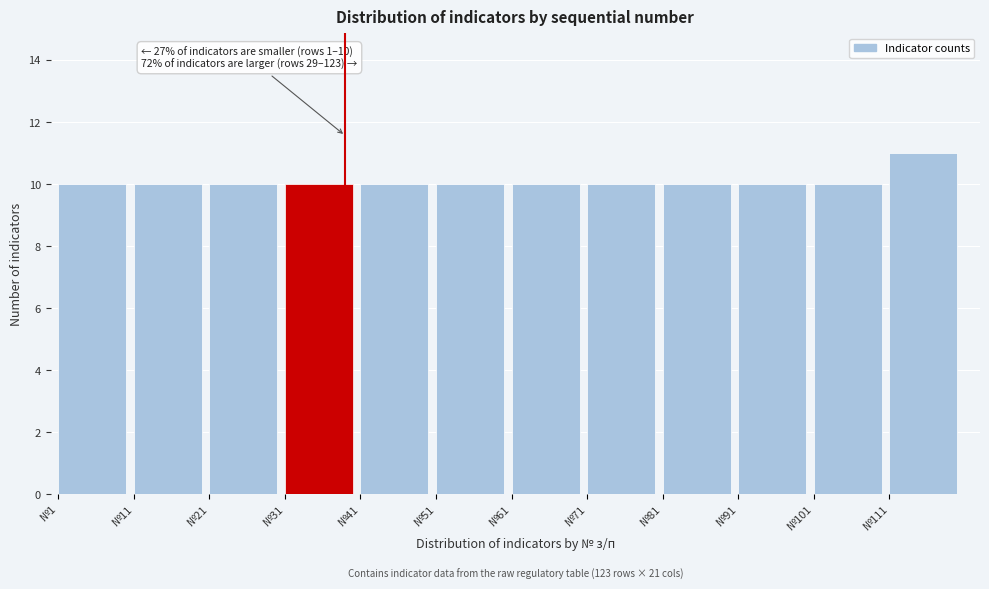

Over which range of the x-axis is the bar tallest?

111 to 121